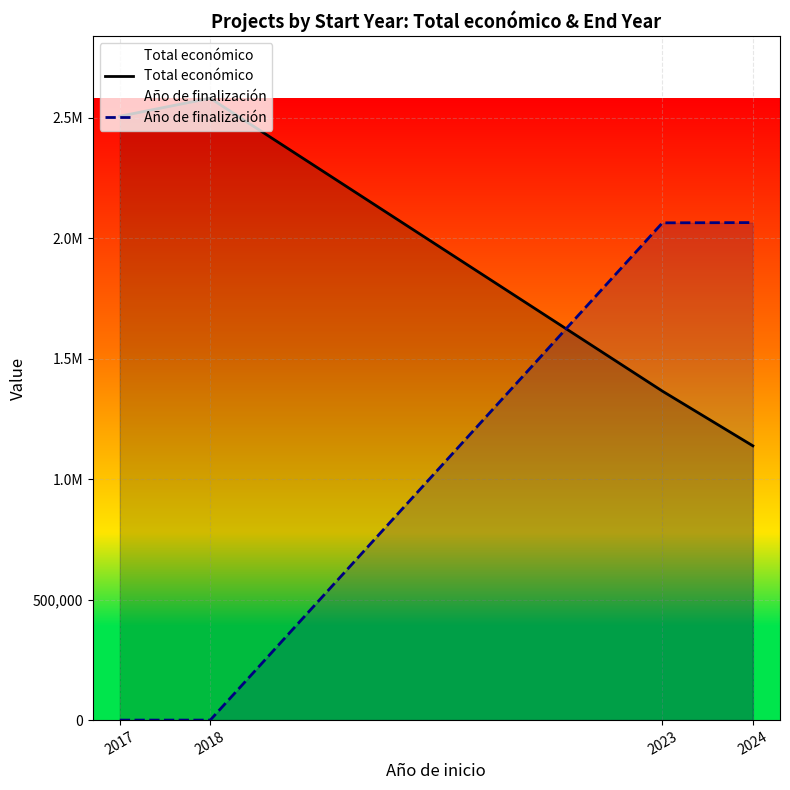

Between 2024 and 2017, which is larger?

2017